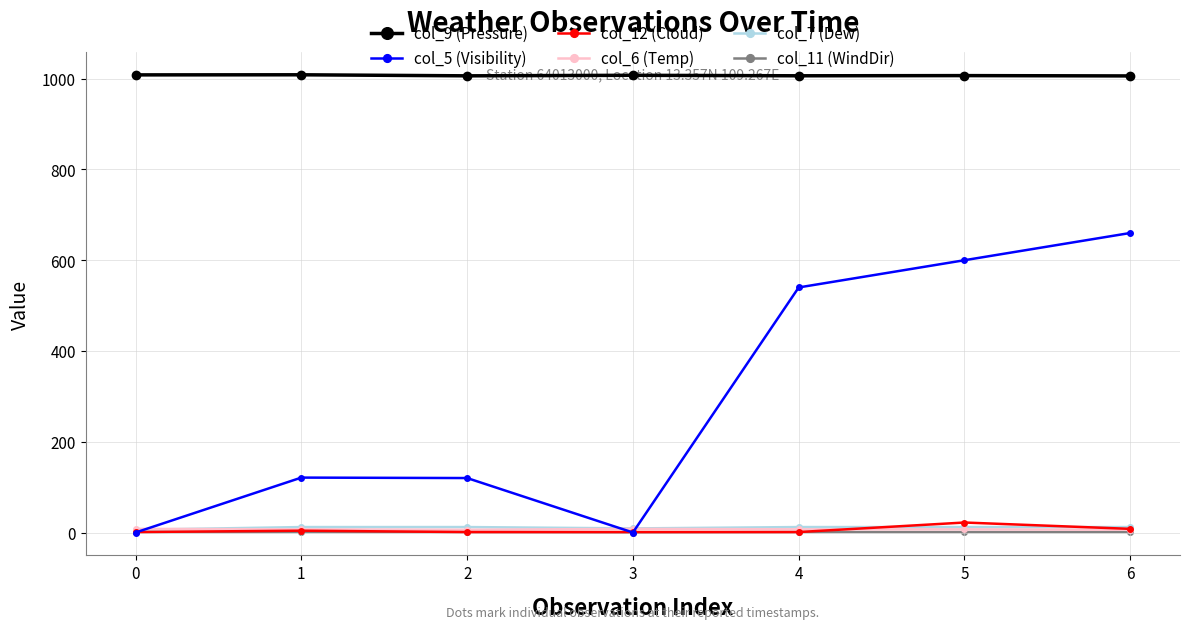

Which series has the widest spread of values?

col_5 (Visibility)